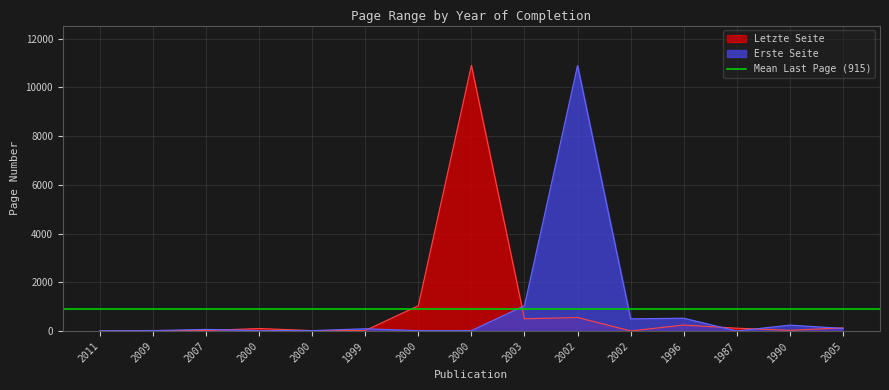

True or false: Letzte Seite and Erste Seite cross at least once.

True